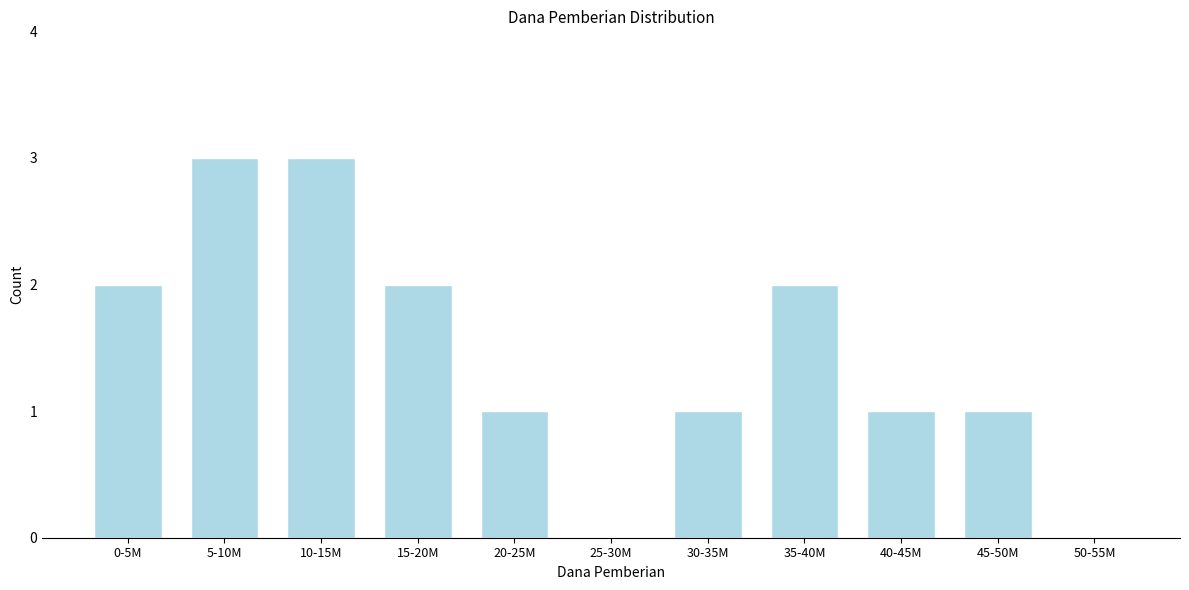

Reading left to right, transcribe all the data shown in this chart.

0-5M=2	5-10M=3	10-15M=3	15-20M=2	20-25M=1	25-30M=0	30-35M=1	35-40M=2	40-45M=1	45-50M=1	50-55M=0